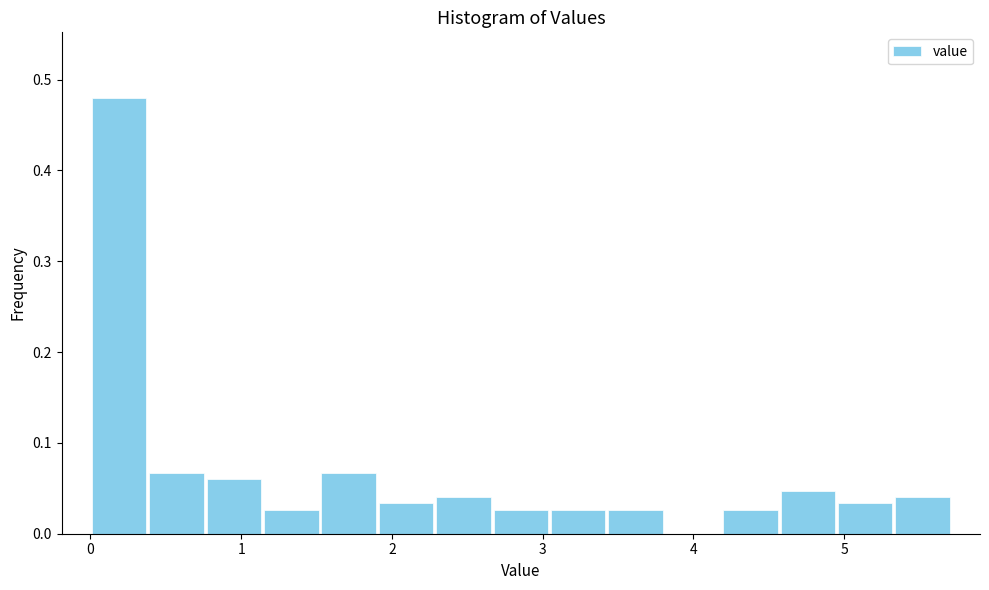

Read against the x-axis, roughly where is the centre of the tallest bar?

0.2